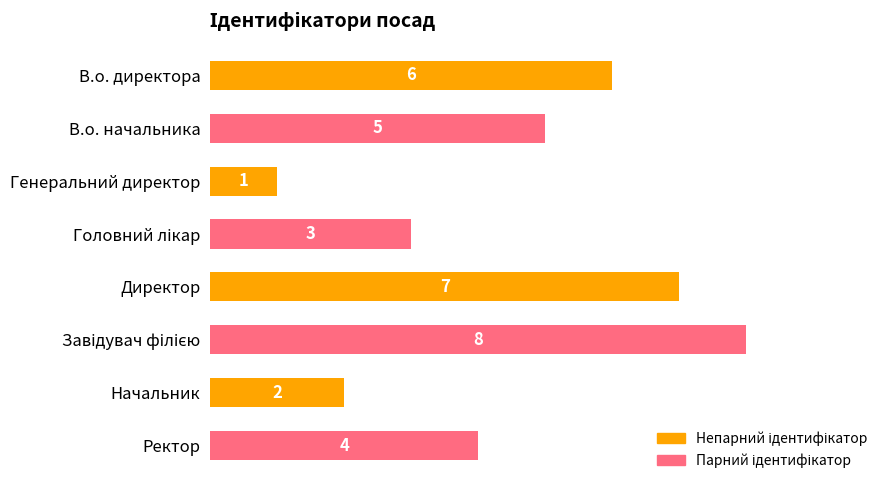

What is the sum of the values at В.о. директора and Начальник?

8